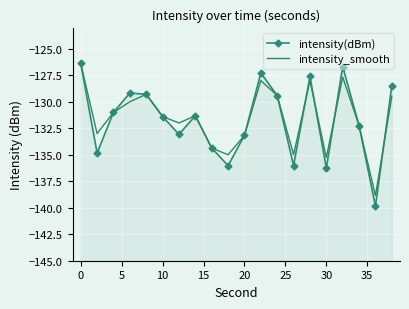

What is the difference between the maximum and minimum values in the intensity(dBm) series?

13.5